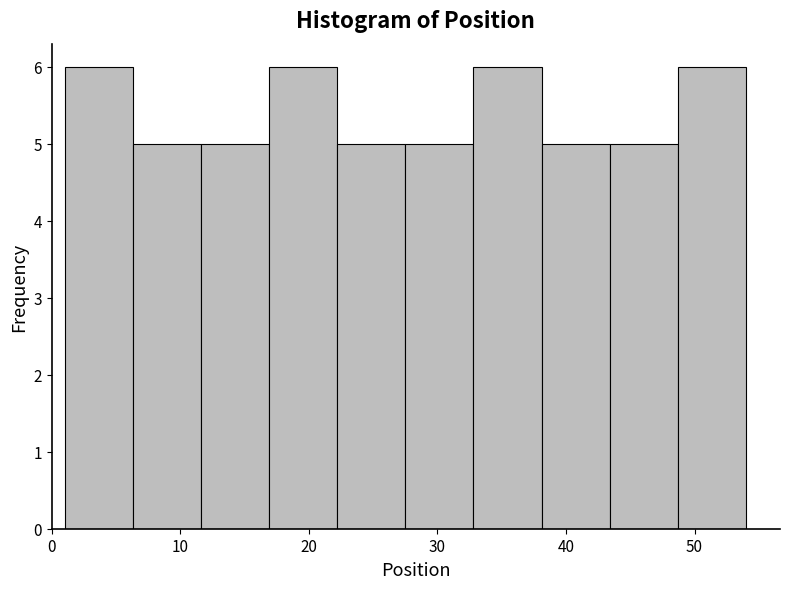

How tall is the bar that spans 11.6 to 16.9 on the x-axis? Neither the bar edges nor the heights are printed on the chart, so give them approximately, as read against the axes.

5